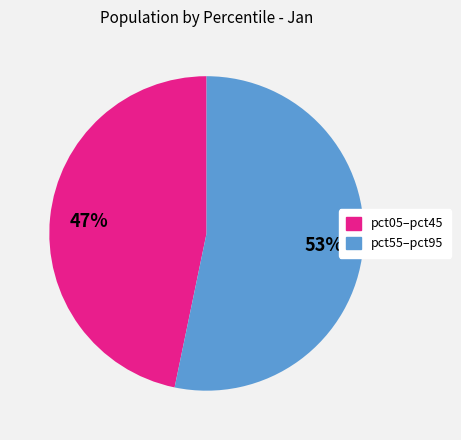

Is there a majority slice in this chart?

Yes